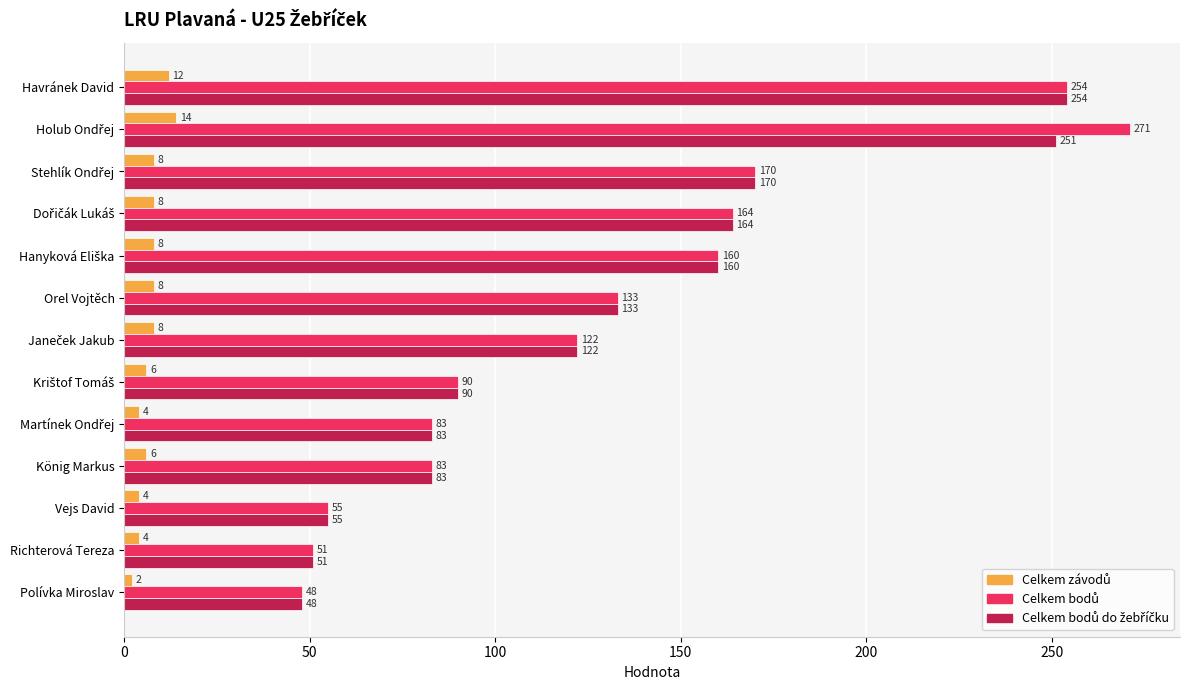

What is the total value across all series at Polívka Miroslav?

98